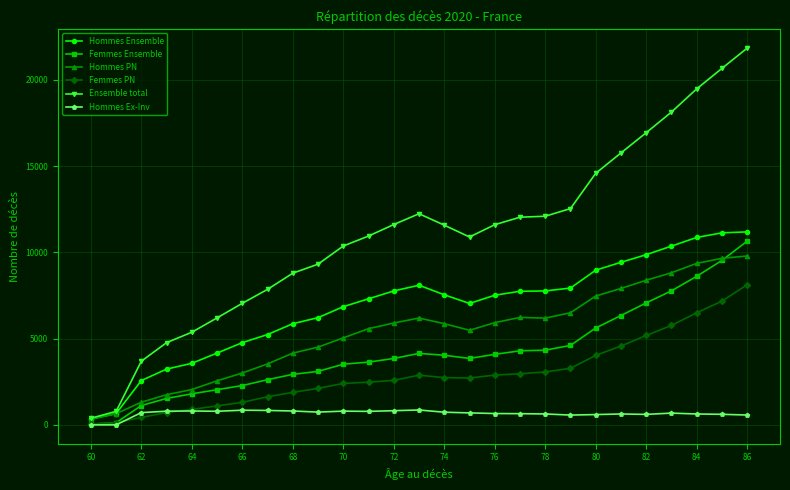

What are all the series names shown in the legend?

Hommes Ensemble, Femmes Ensemble, Hommes PN, Femmes PN, Ensemble total, Hommes Ex-Inv